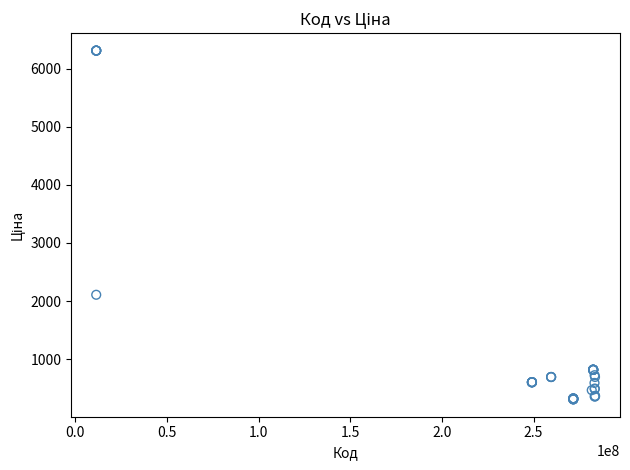

What Y value in the scatter plot is closest to 3309?

2108.4